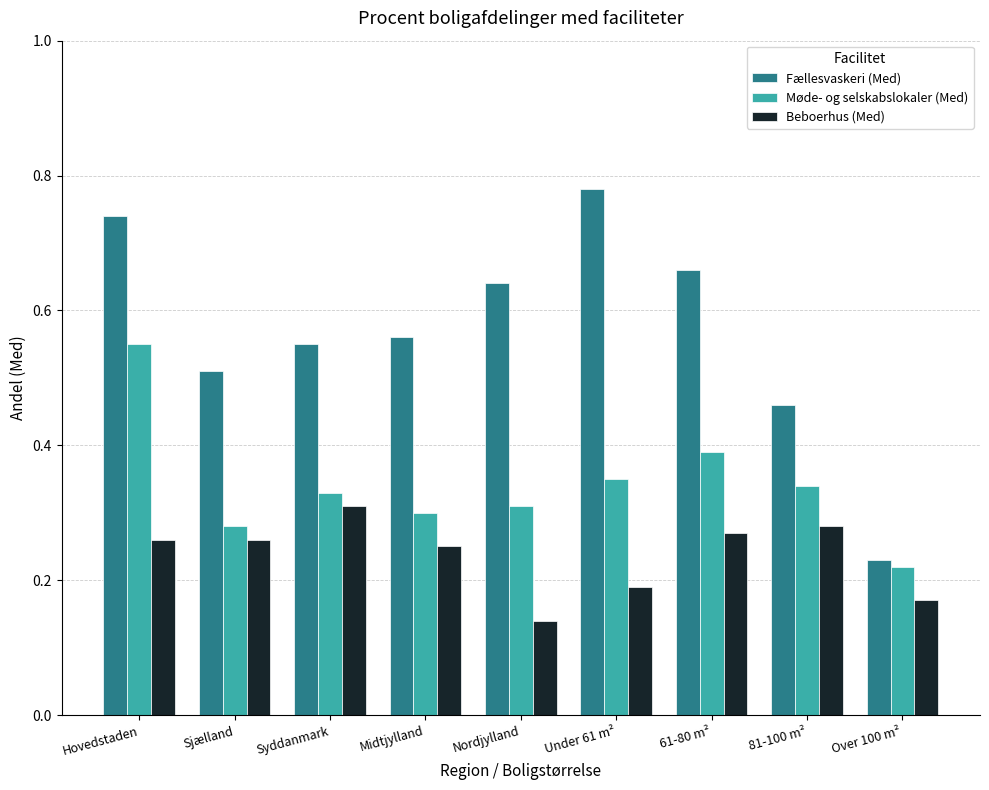

At which category does the chart reach its peak across all series?

Under 61 m²